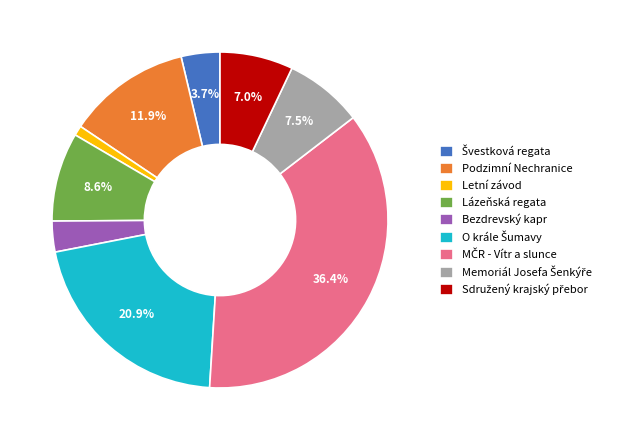

Which slice is the smallest?

Letní závod